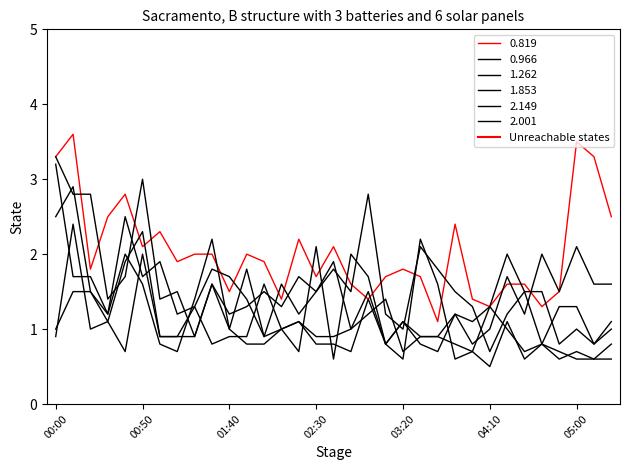

How many lines are shown in the chart?

6